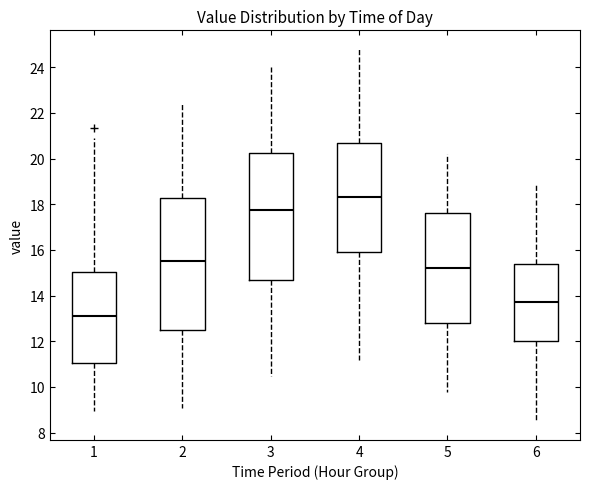

Where does the upper whisker of the box at x = 1 end on the y-axis? The values are not printed on the chart, so give them approximately, as read against the axis.

21.0